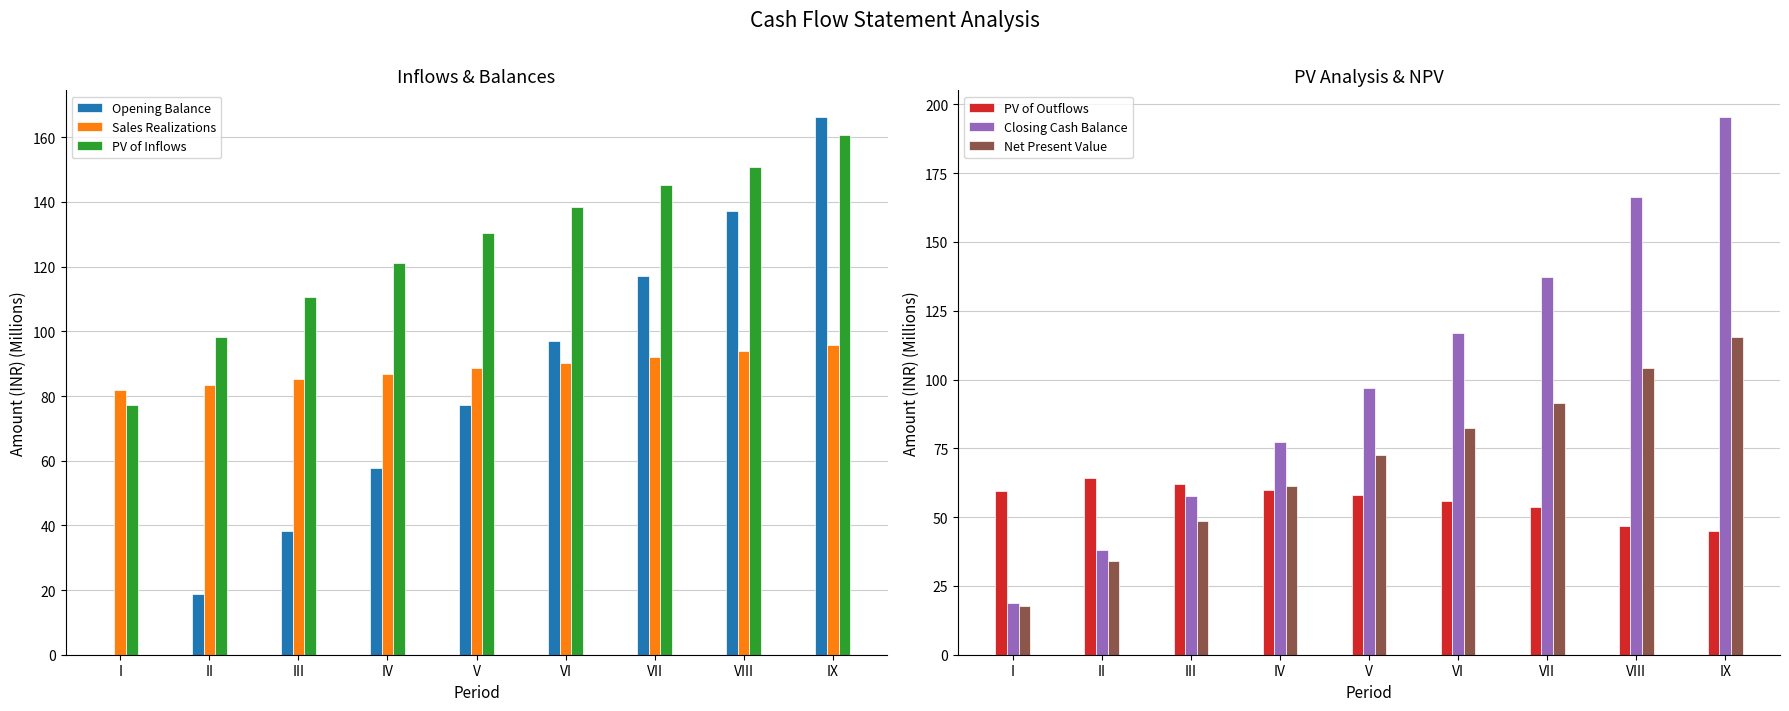

What are all the series names shown in the legend?

Opening Balance, Sales Realizations, PV of Inflows, PV of Outflows, Closing Cash Balance, Net Present Value